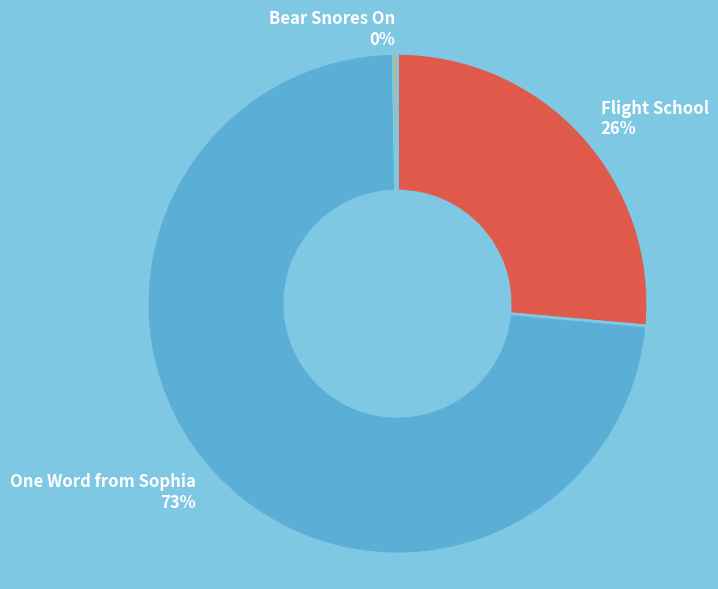

Does Flight School 26% represent more than half of the total?

No